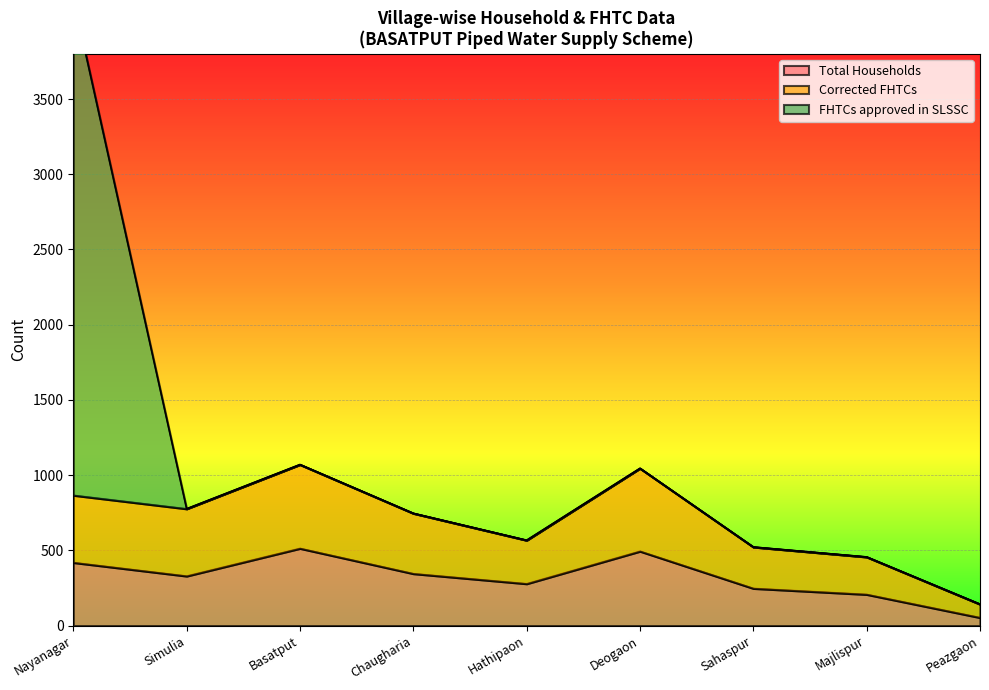

Where is Total Households nearest to the value 283?

Hathipaon